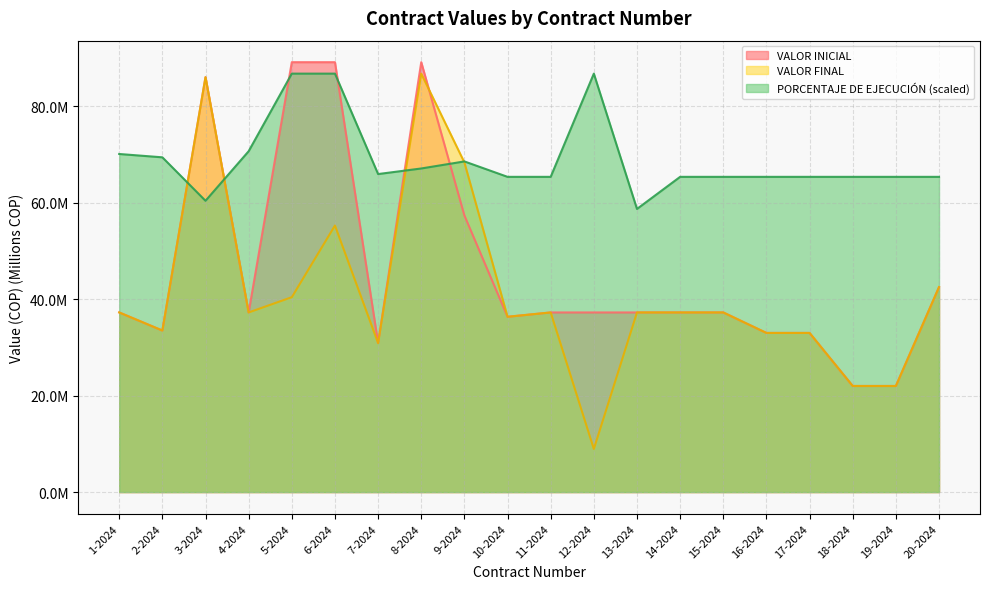

True or false: VALOR INICIAL and PORCENTAJE DE EJECUCIÓN intersect in this chart.

True